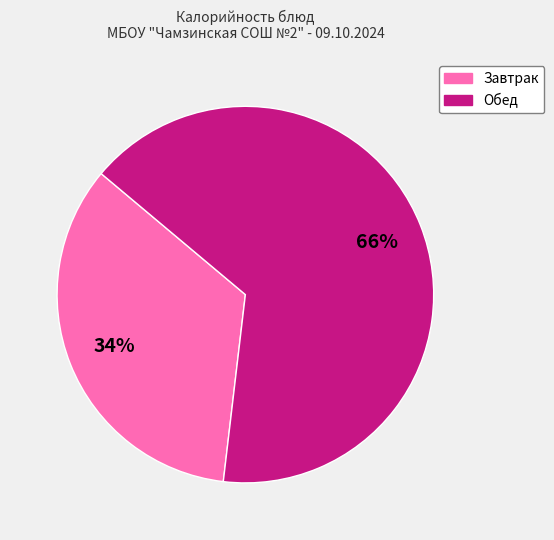

Is there a majority slice in this chart?

Yes